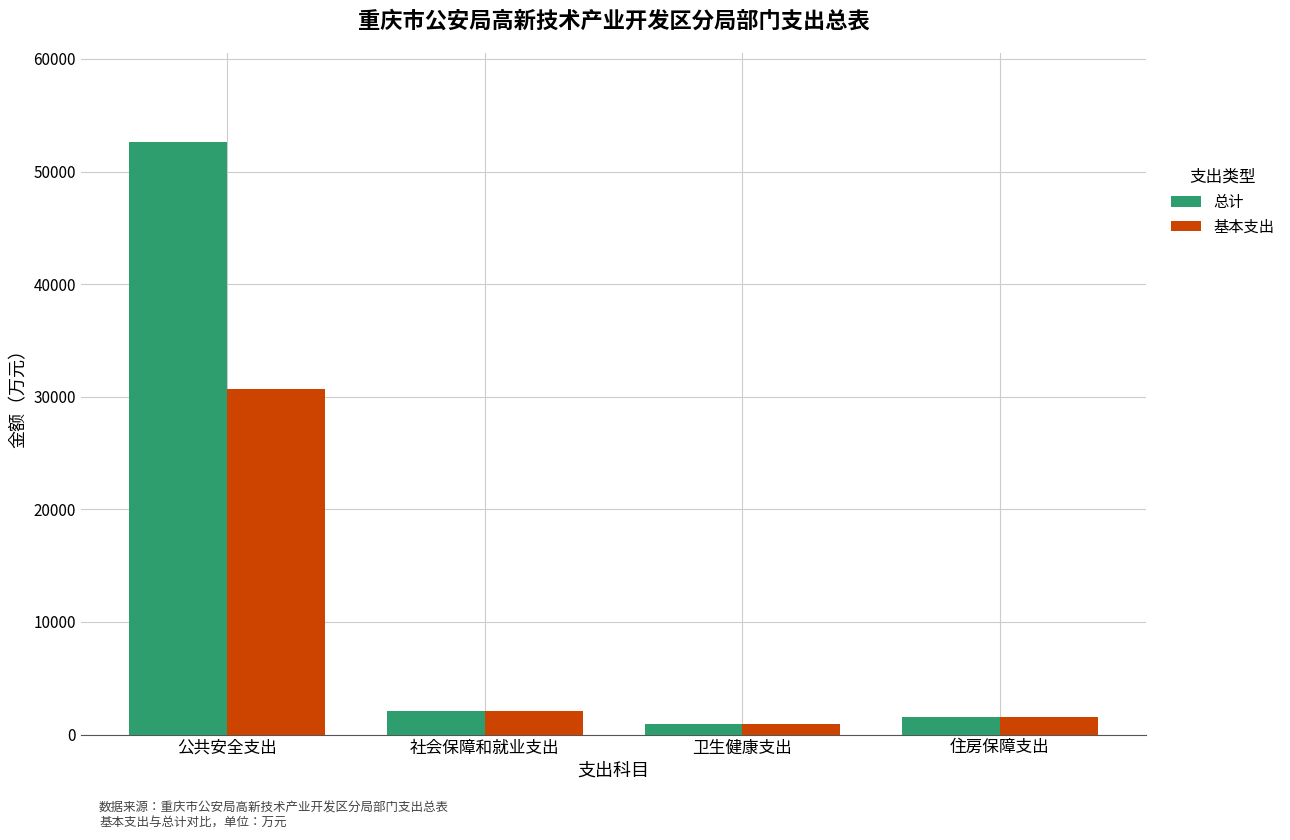

Reading left to right, transcribe all the data shown in this chart.

总计: 公共安全支出=52632.9	社会保障和就业支出=2064.0	卫生健康支出=923.8	住房保障支出=1524.6
基本支出: 公共安全支出=30663.4	社会保障和就业支出=2064.0	卫生健康支出=923.8	住房保障支出=1524.6